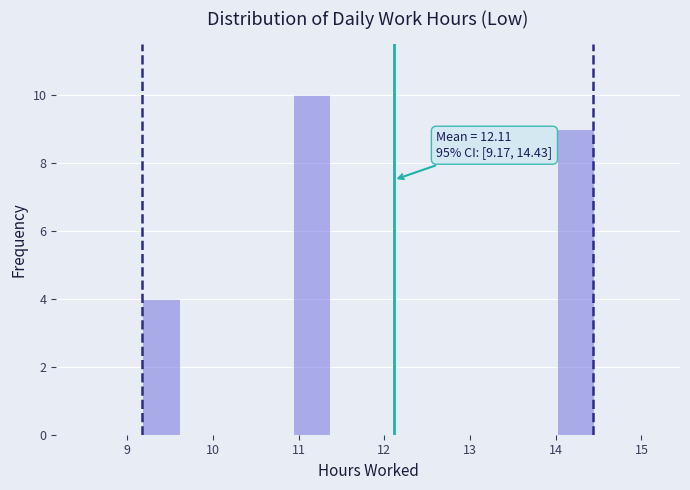

Over which range of the x-axis is the bar tallest?

10.93 to 11.37